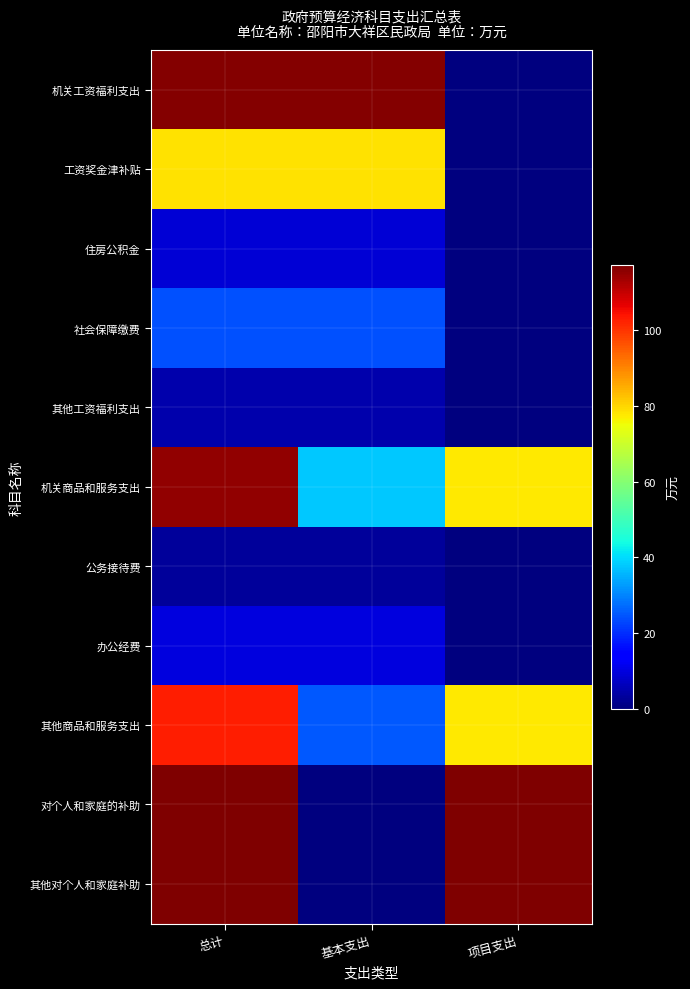

Reading left to right, transcribe all the data shown in this chart.

机关工资福利支出: 总计=116.3	基本支出=116.3	项目支出=0.0
工资奖金津补贴: 总计=78.6	基本支出=78.6	项目支出=0.0
住房公积金: 总计=9.0	基本支出=9.0	项目支出=0.0
社会保障缴费: 总计=23.8	基本支出=23.8	项目支出=0.0
其他工资福利支出: 总计=5.0	基本支出=5.0	项目支出=0.0
机关商品和服务支出: 总计=115.3	基本支出=37.7	项目支出=77.6
公务接待费: 总计=3.0	基本支出=3.0	项目支出=0.0
办公经费: 总计=9.6	基本支出=9.6	项目支出=0.0
其他商品和服务支出: 总计=102.7	基本支出=25.1	项目支出=77.6
对个人和家庭的补助: 总计=117.2	基本支出=0.0	项目支出=117.2
其他对个人和家庭补助: 总计=117.2	基本支出=0.0	项目支出=117.2